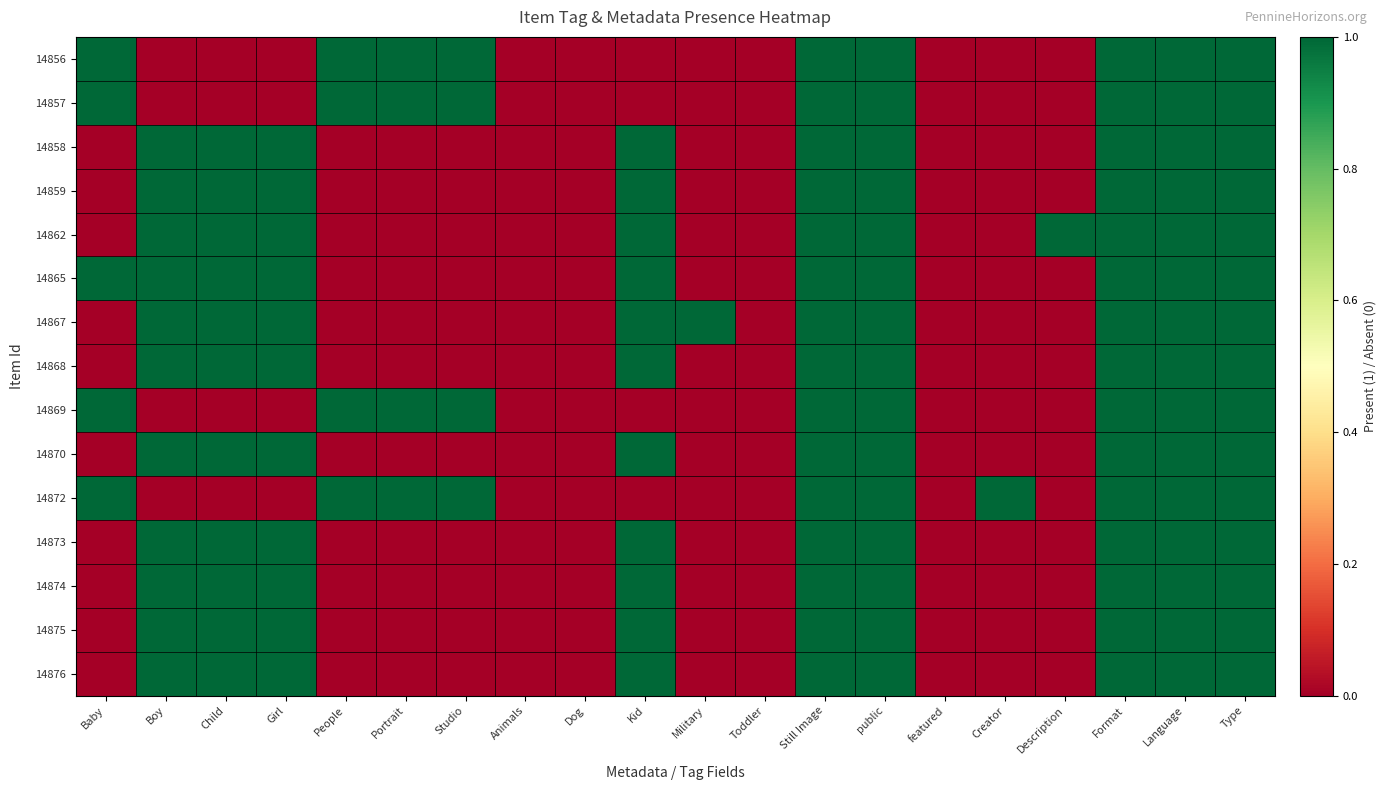

Reading right to left, list all the values displayed in this chart.

14856: Type=1	Language=1	Format=1	Description=0	Creator=0	featured=0	public=1	Still Image=1	Toddler=0	Military=0	Kid=0	Dog=0	Animals=0	Studio=1	Portrait=1	People=1	Girl=0	Child=0	Boy=0	Baby=1
14857: Type=1	Language=1	Format=1	Description=0	Creator=0	featured=0	public=1	Still Image=1	Toddler=0	Military=0	Kid=0	Dog=0	Animals=0	Studio=1	Portrait=1	People=1	Girl=0	Child=0	Boy=0	Baby=1
14858: Type=1	Language=1	Format=1	Description=0	Creator=0	featured=0	public=1	Still Image=1	Toddler=0	Military=0	Kid=1	Dog=0	Animals=0	Studio=0	Portrait=0	People=0	Girl=1	Child=1	Boy=1	Baby=0
14859: Type=1	Language=1	Format=1	Description=0	Creator=0	featured=0	public=1	Still Image=1	Toddler=0	Military=0	Kid=1	Dog=0	Animals=0	Studio=0	Portrait=0	People=0	Girl=1	Child=1	Boy=1	Baby=0
14862: Type=1	Language=1	Format=1	Description=1	Creator=0	featured=0	public=1	Still Image=1	Toddler=0	Military=0	Kid=1	Dog=0	Animals=0	Studio=0	Portrait=0	People=0	Girl=1	Child=1	Boy=1	Baby=0
14865: Type=1	Language=1	Format=1	Description=0	Creator=0	featured=0	public=1	Still Image=1	Toddler=0	Military=0	Kid=1	Dog=0	Animals=0	Studio=0	Portrait=0	People=0	Girl=1	Child=1	Boy=1	Baby=1
14867: Type=1	Language=1	Format=1	Description=0	Creator=0	featured=0	public=1	Still Image=1	Toddler=0	Military=1	Kid=1	Dog=0	Animals=0	Studio=0	Portrait=0	People=0	Girl=1	Child=1	Boy=1	Baby=0
14868: Type=1	Language=1	Format=1	Description=0	Creator=0	featured=0	public=1	Still Image=1	Toddler=0	Military=0	Kid=1	Dog=0	Animals=0	Studio=0	Portrait=0	People=0	Girl=1	Child=1	Boy=1	Baby=0
14869: Type=1	Language=1	Format=1	Description=0	Creator=0	featured=0	public=1	Still Image=1	Toddler=0	Military=0	Kid=0	Dog=0	Animals=0	Studio=1	Portrait=1	People=1	Girl=0	Child=0	Boy=0	Baby=1
14870: Type=1	Language=1	Format=1	Description=0	Creator=0	featured=0	public=1	Still Image=1	Toddler=0	Military=0	Kid=1	Dog=0	Animals=0	Studio=0	Portrait=0	People=0	Girl=1	Child=1	Boy=1	Baby=0
14872: Type=1	Language=1	Format=1	Description=0	Creator=1	featured=0	public=1	Still Image=1	Toddler=0	Military=0	Kid=0	Dog=0	Animals=0	Studio=1	Portrait=1	People=1	Girl=0	Child=0	Boy=0	Baby=1
14873: Type=1	Language=1	Format=1	Description=0	Creator=0	featured=0	public=1	Still Image=1	Toddler=0	Military=0	Kid=1	Dog=0	Animals=0	Studio=0	Portrait=0	People=0	Girl=1	Child=1	Boy=1	Baby=0
14874: Type=1	Language=1	Format=1	Description=0	Creator=0	featured=0	public=1	Still Image=1	Toddler=0	Military=0	Kid=1	Dog=0	Animals=0	Studio=0	Portrait=0	People=0	Girl=1	Child=1	Boy=1	Baby=0
14875: Type=1	Language=1	Format=1	Description=0	Creator=0	featured=0	public=1	Still Image=1	Toddler=0	Military=0	Kid=1	Dog=0	Animals=0	Studio=0	Portrait=0	People=0	Girl=1	Child=1	Boy=1	Baby=0
14876: Type=1	Language=1	Format=1	Description=0	Creator=0	featured=0	public=1	Still Image=1	Toddler=0	Military=0	Kid=1	Dog=0	Animals=0	Studio=0	Portrait=0	People=0	Girl=1	Child=1	Boy=1	Baby=0